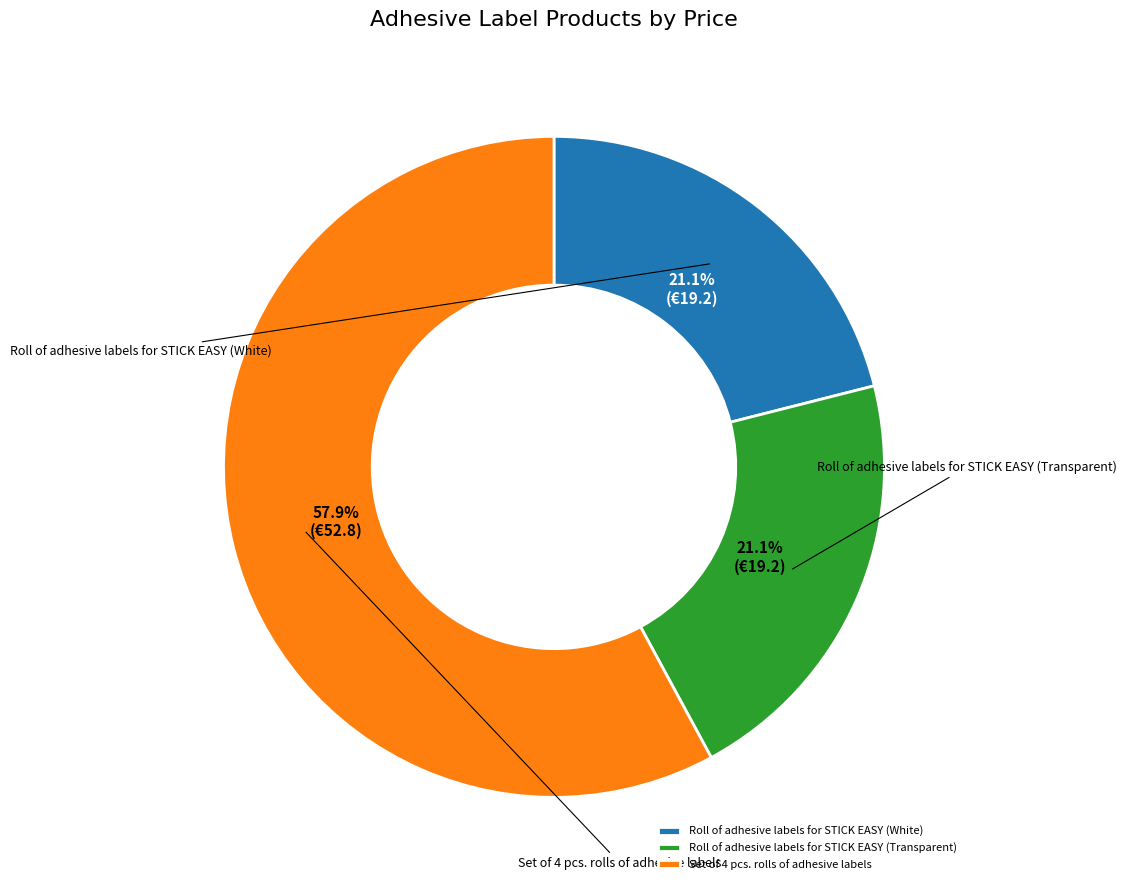

Is there any slice that represents more than half of the pie?

Yes